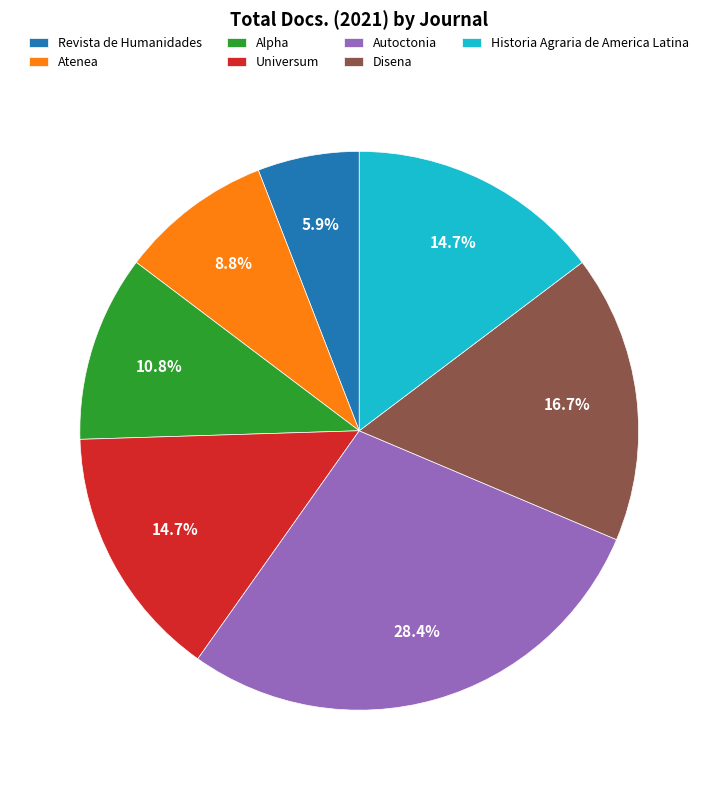

Which has a higher value, Atenea or Alpha?

Alpha